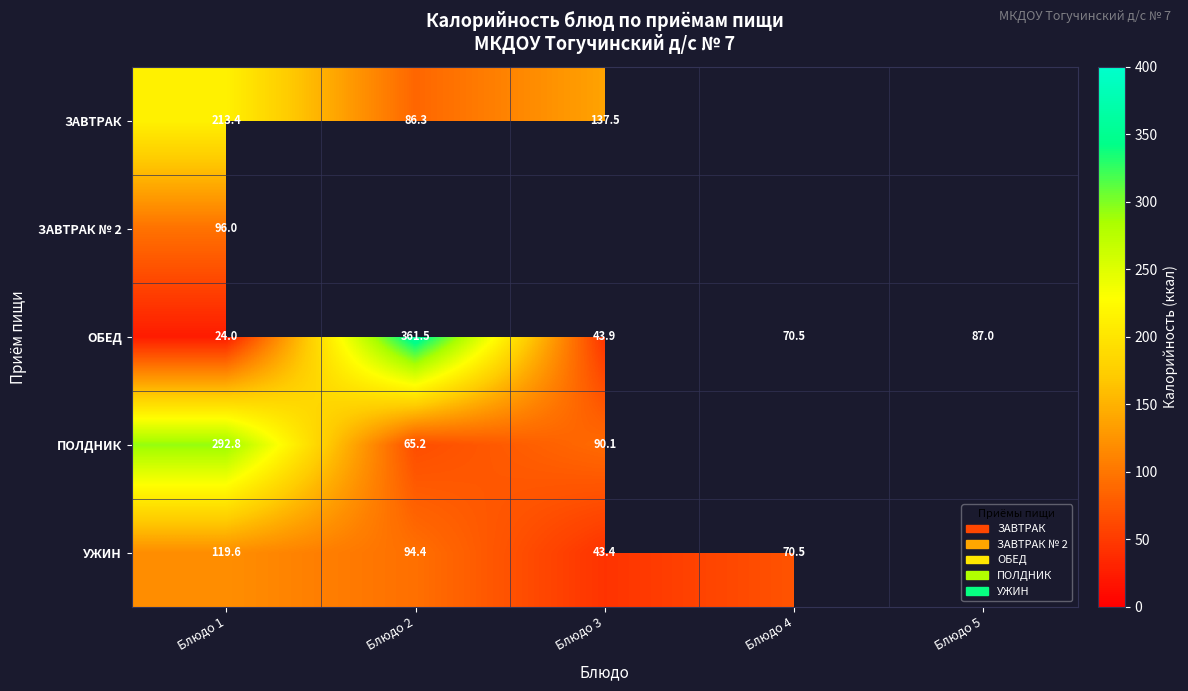

Is the value of ЗАВТРАК at Блюдо 2 greater than the value of ОБЕД at Блюдо 3?

Yes